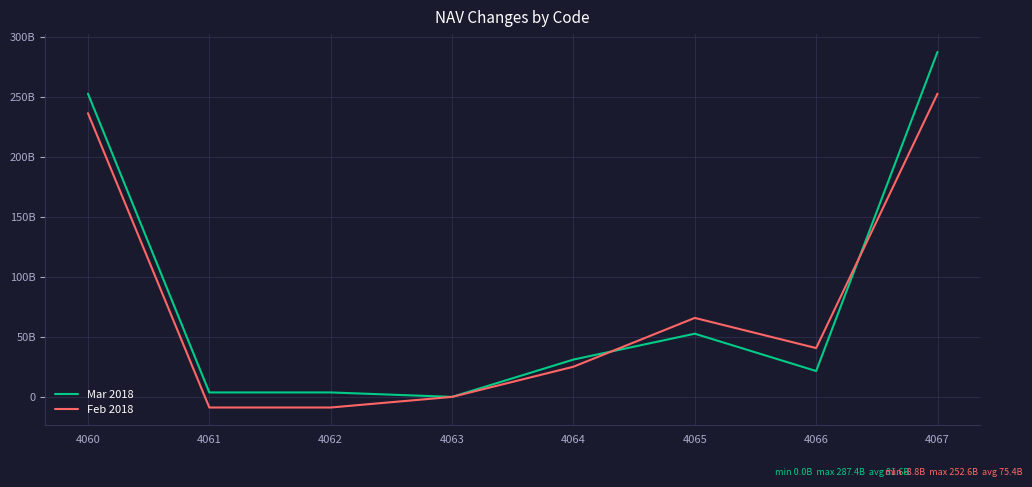

Is this an area chart (filled region under the line)?

No